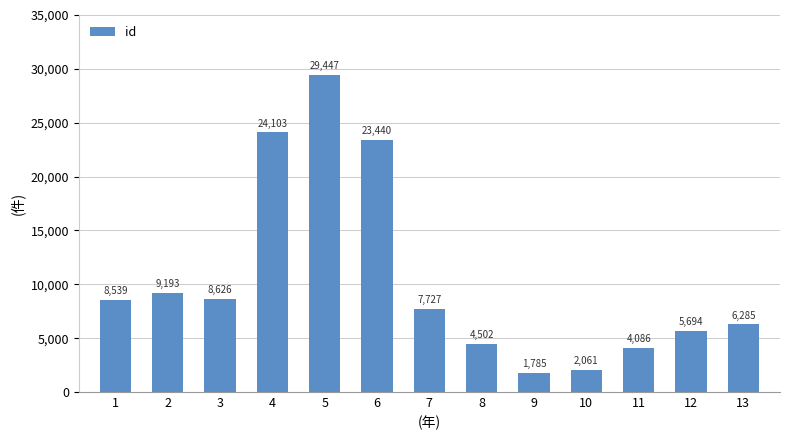

List the labels in order of value, smallest first.

9, 10, 11, 8, 12, 13, 7, 1, 3, 2, 6, 4, 5